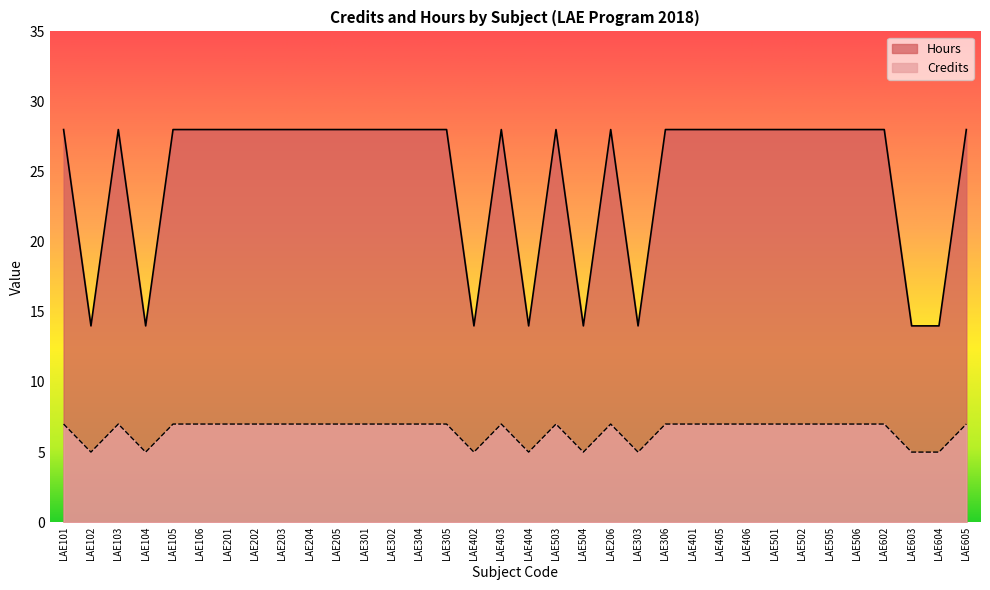

At which category is the sum across all series the highest?

LAE101